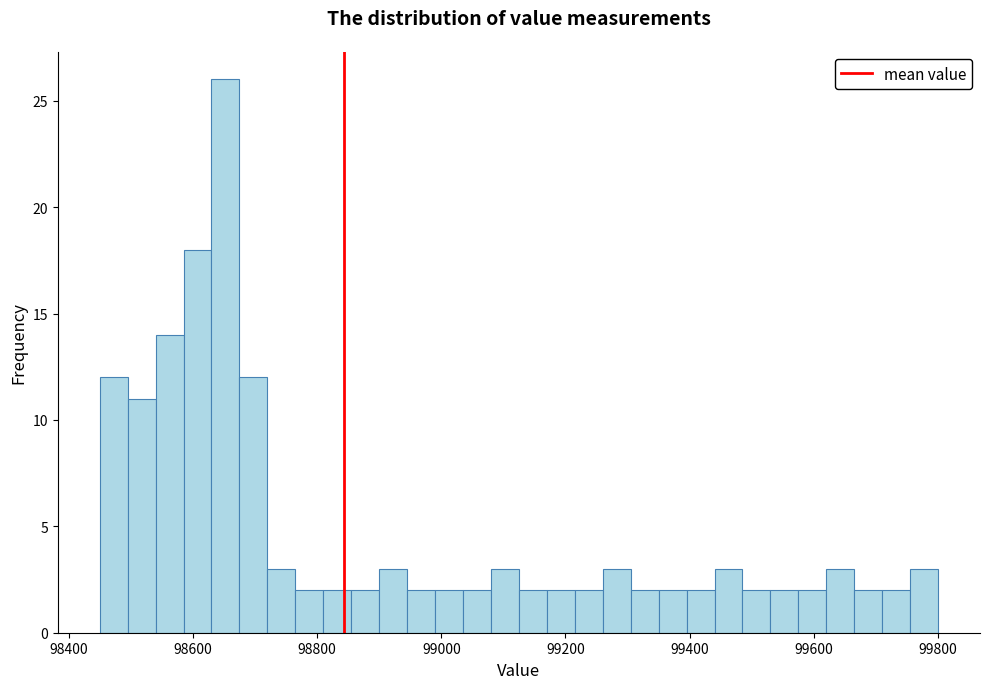

Around what value on the x-axis is the tallest bar? Give the approximate position of its centre, as read against the axis.

98660